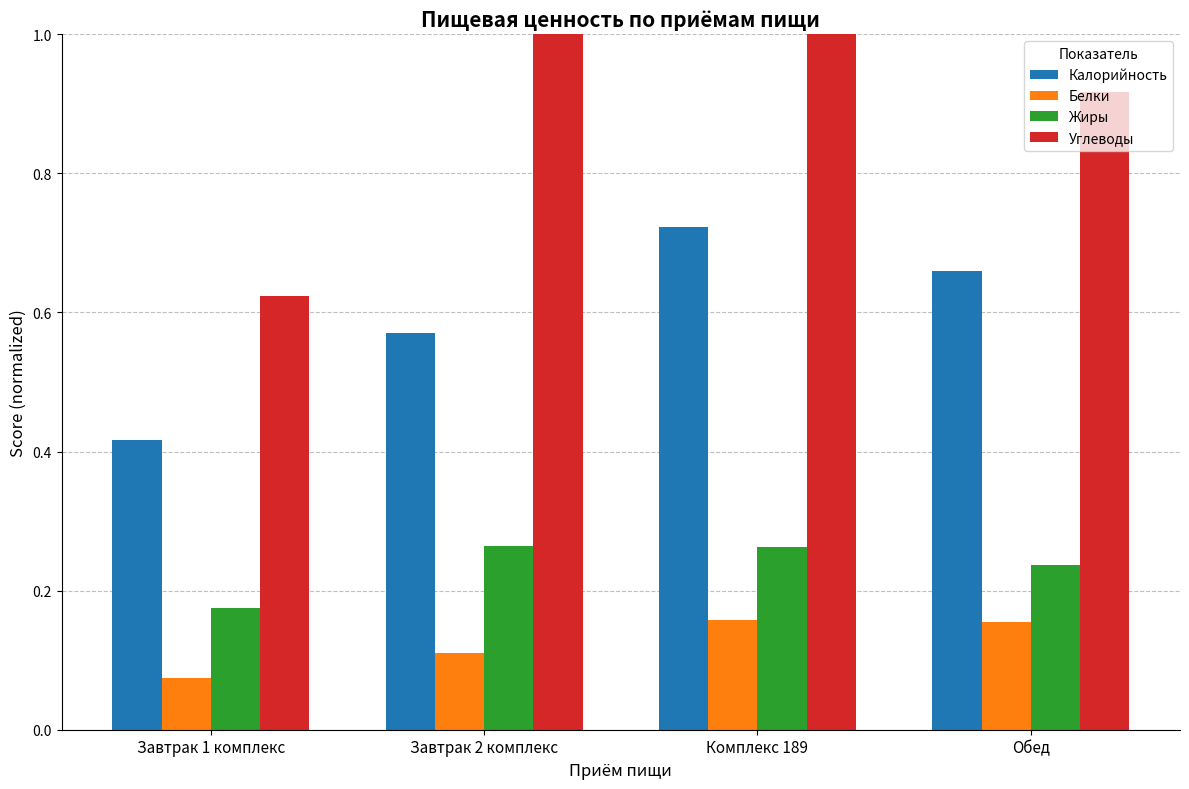

At how many categories does at least one series exceed 0?

4